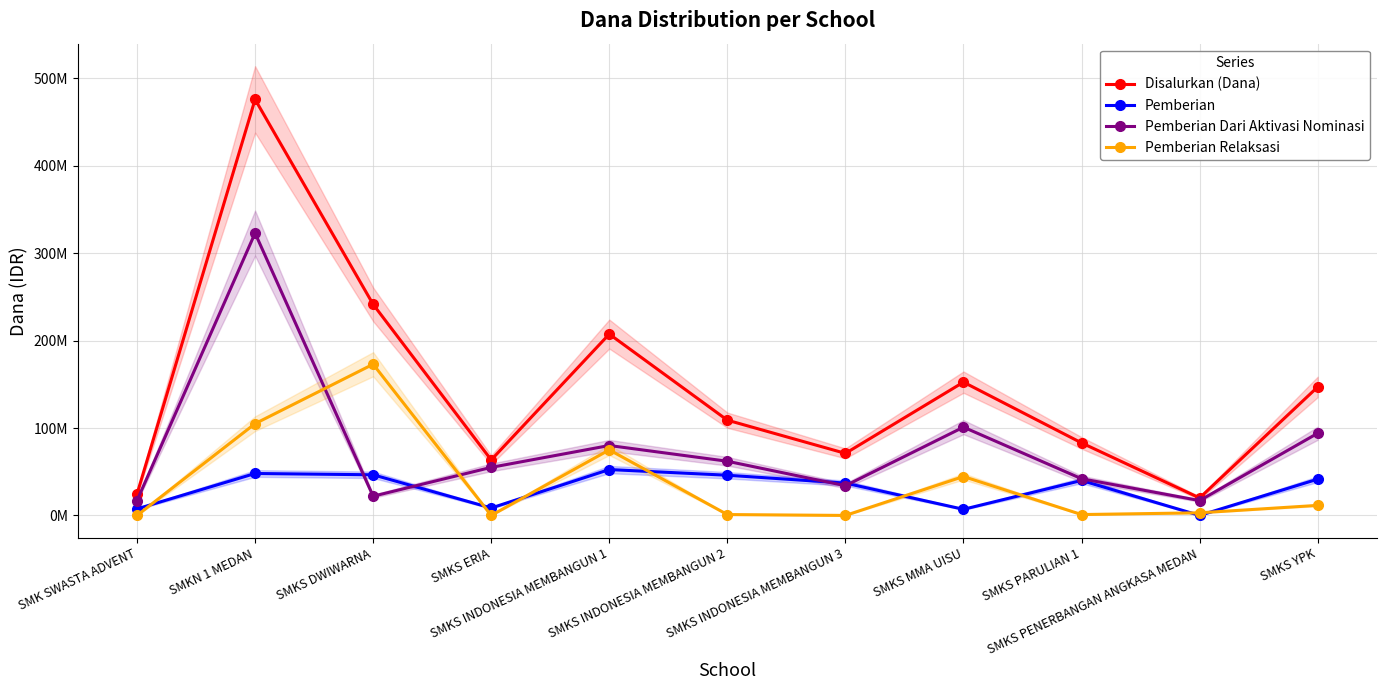

True or false: Pemberian Relaksasi and Disalurkan (Dana) intersect in this chart.

False